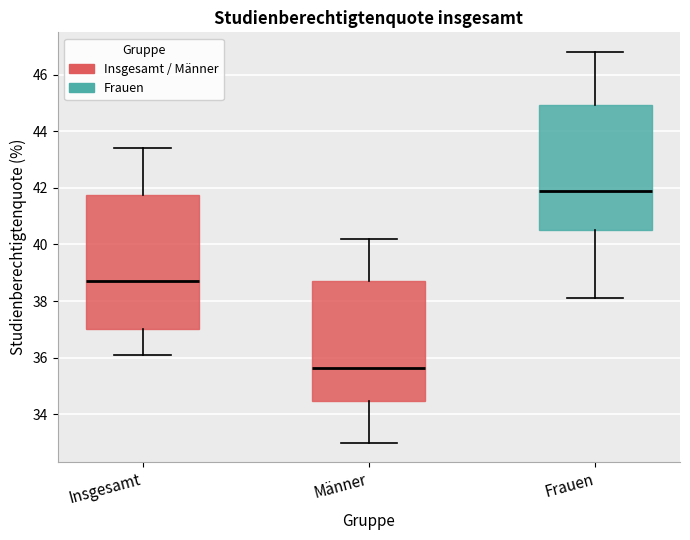

Which box has the lowest median line?

Männer